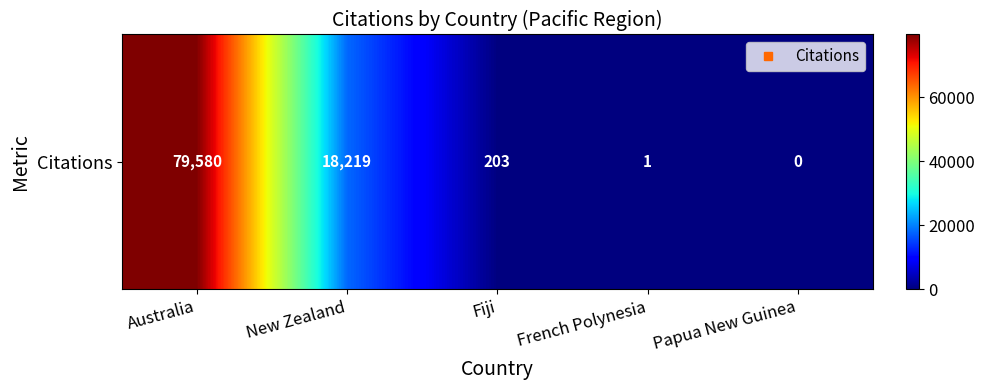

List the labels in order of value, smallest first.

Papua New Guinea, French Polynesia, Fiji, New Zealand, Australia